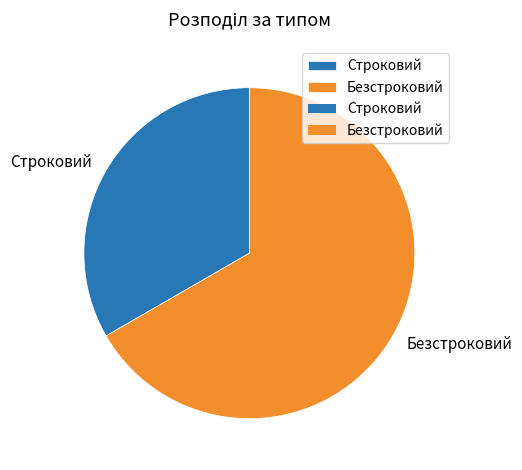

Count the number of slices in the pie.

2